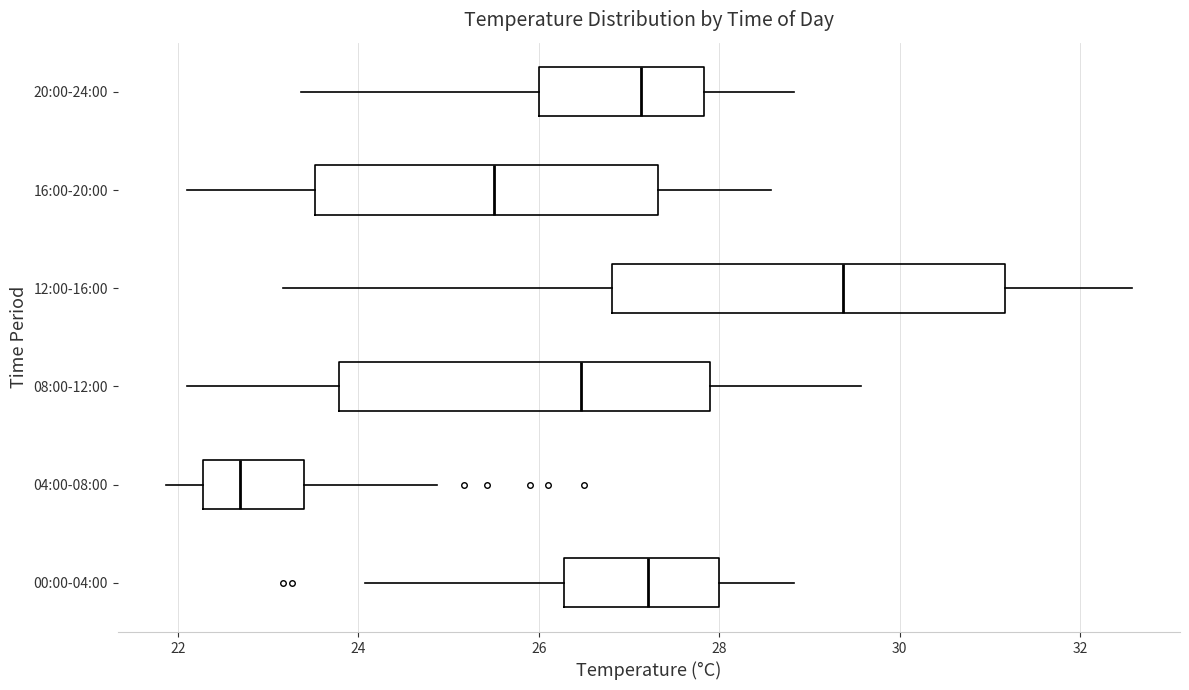

Reading bottom to top, read every box against the x-axis: the position of its median line, the range the box covers, and the ends of its whiskers. The values are not printed on the chart, so give them approximately, as read against the axis.

00:00-04:00: median 27.2, box 26.2 to 28.0, whiskers 24.0 to 28.8
04:00-08:00: median 22.6, box 22.2 to 23.4, whiskers 21.8 to 24.8
08:00-12:00: median 26.4, box 23.8 to 28.0, whiskers 22.2 to 29.6
12:00-16:00: median 29.4, box 26.8 to 31.2, whiskers 23.2 to 32.6
16:00-20:00: median 25.6, box 23.6 to 27.4, whiskers 22.2 to 28.6
20:00-24:00: median 27.2, box 26.0 to 27.8, whiskers 23.4 to 28.8